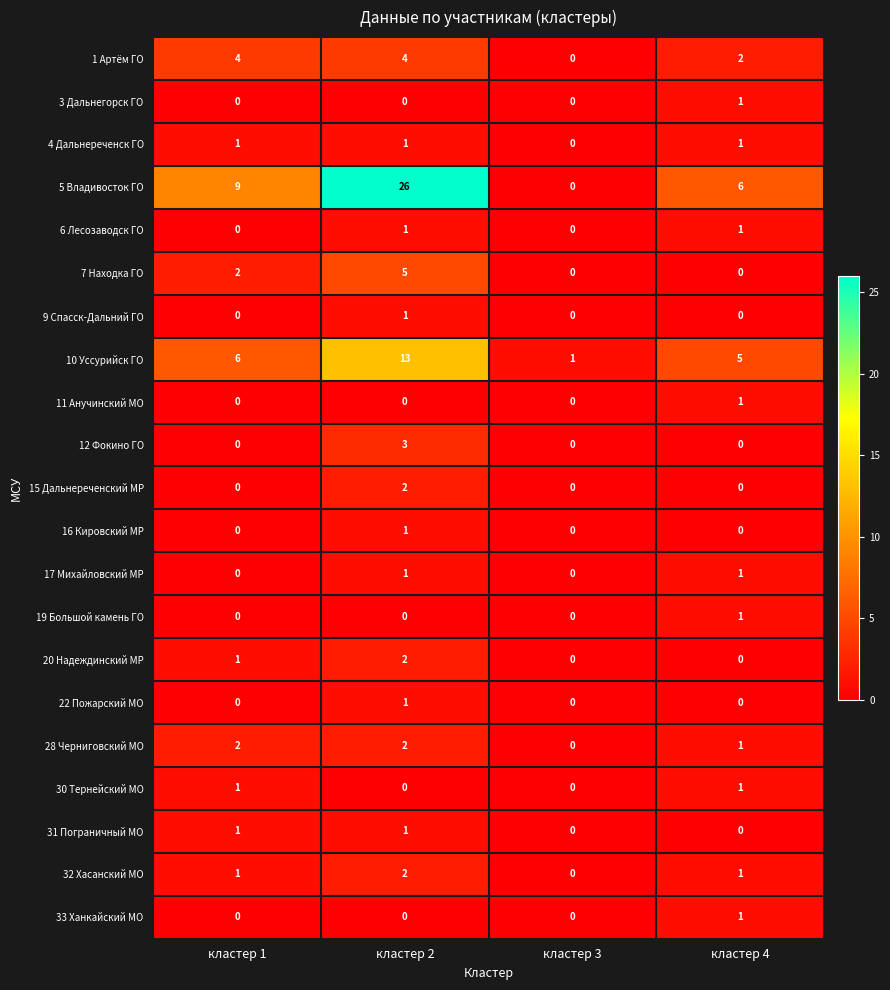

What is the greatest value displayed?

26